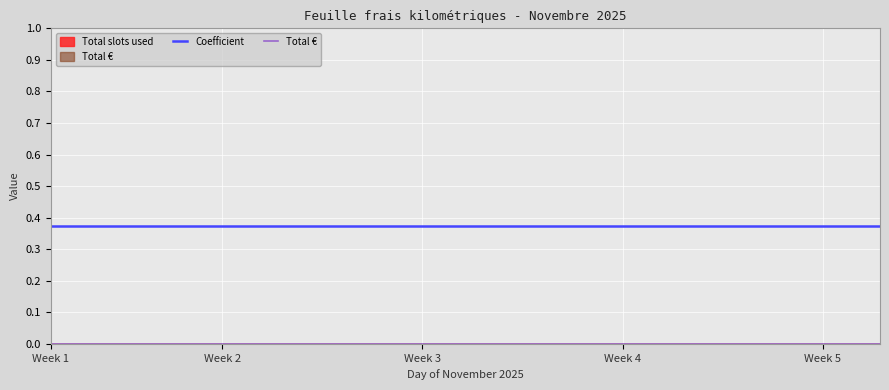

Rank the series by their average value, from lowest to highest.

Total €, Coefficient